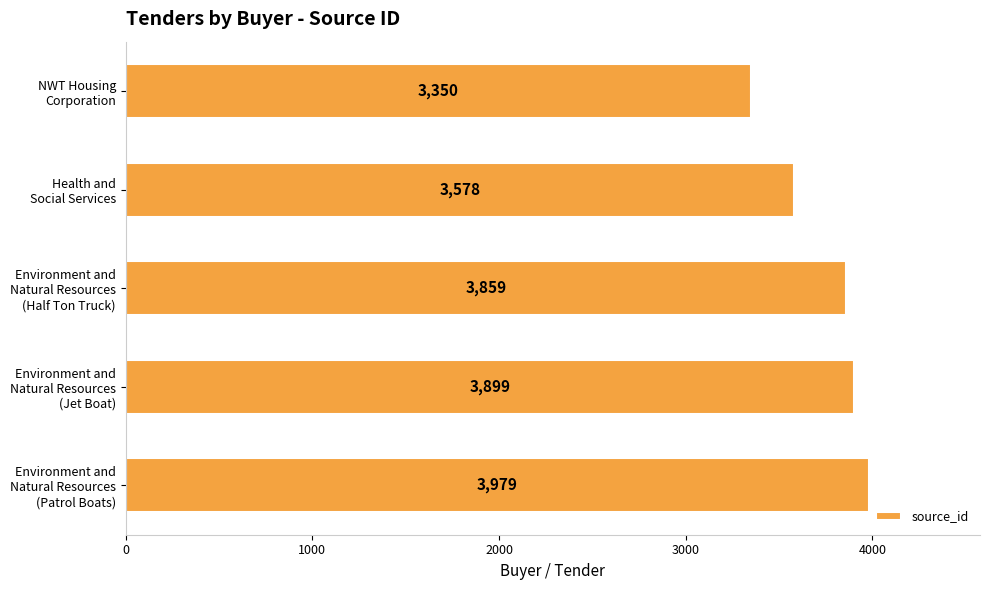

What is the maximum value shown in the chart?

3979